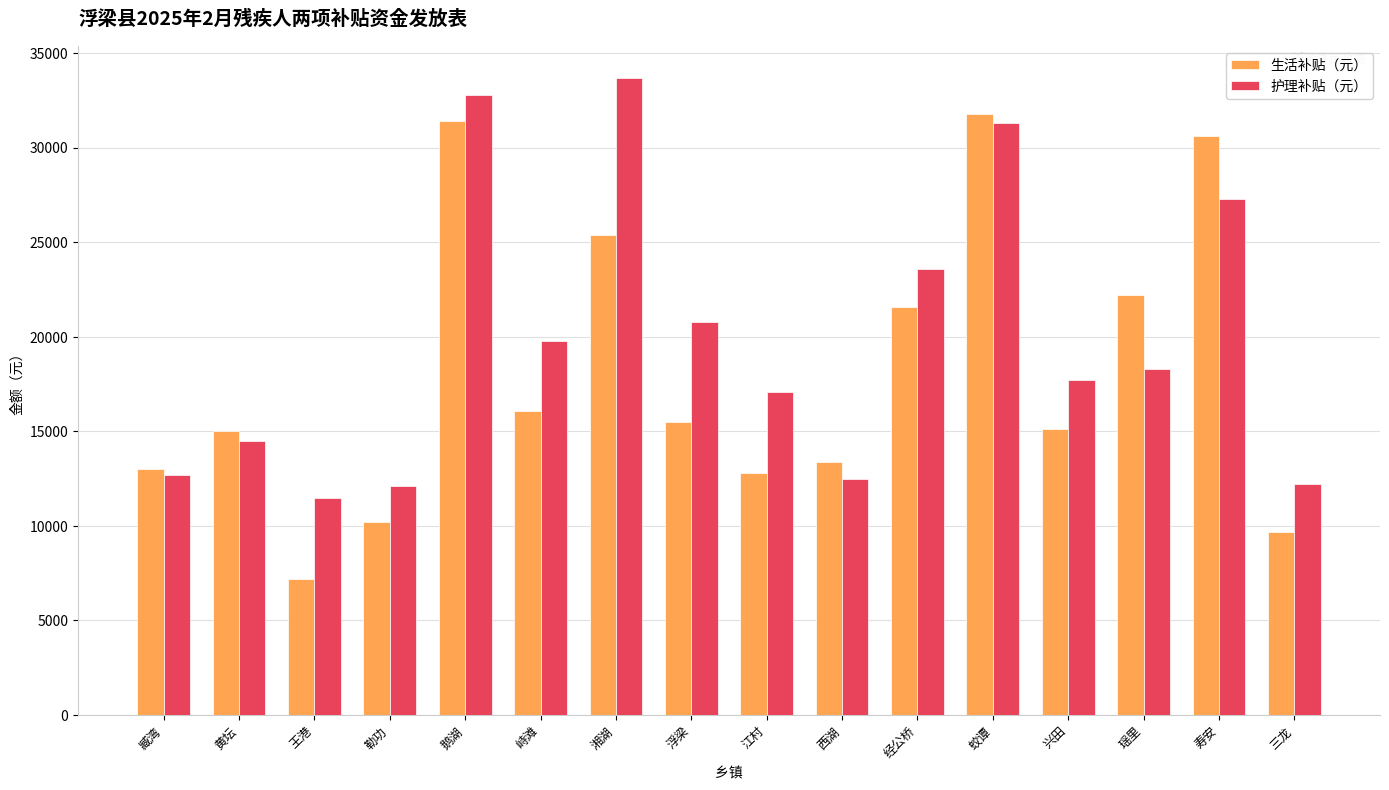

Read the 生活补贴（元） value at 黄坛.

15000